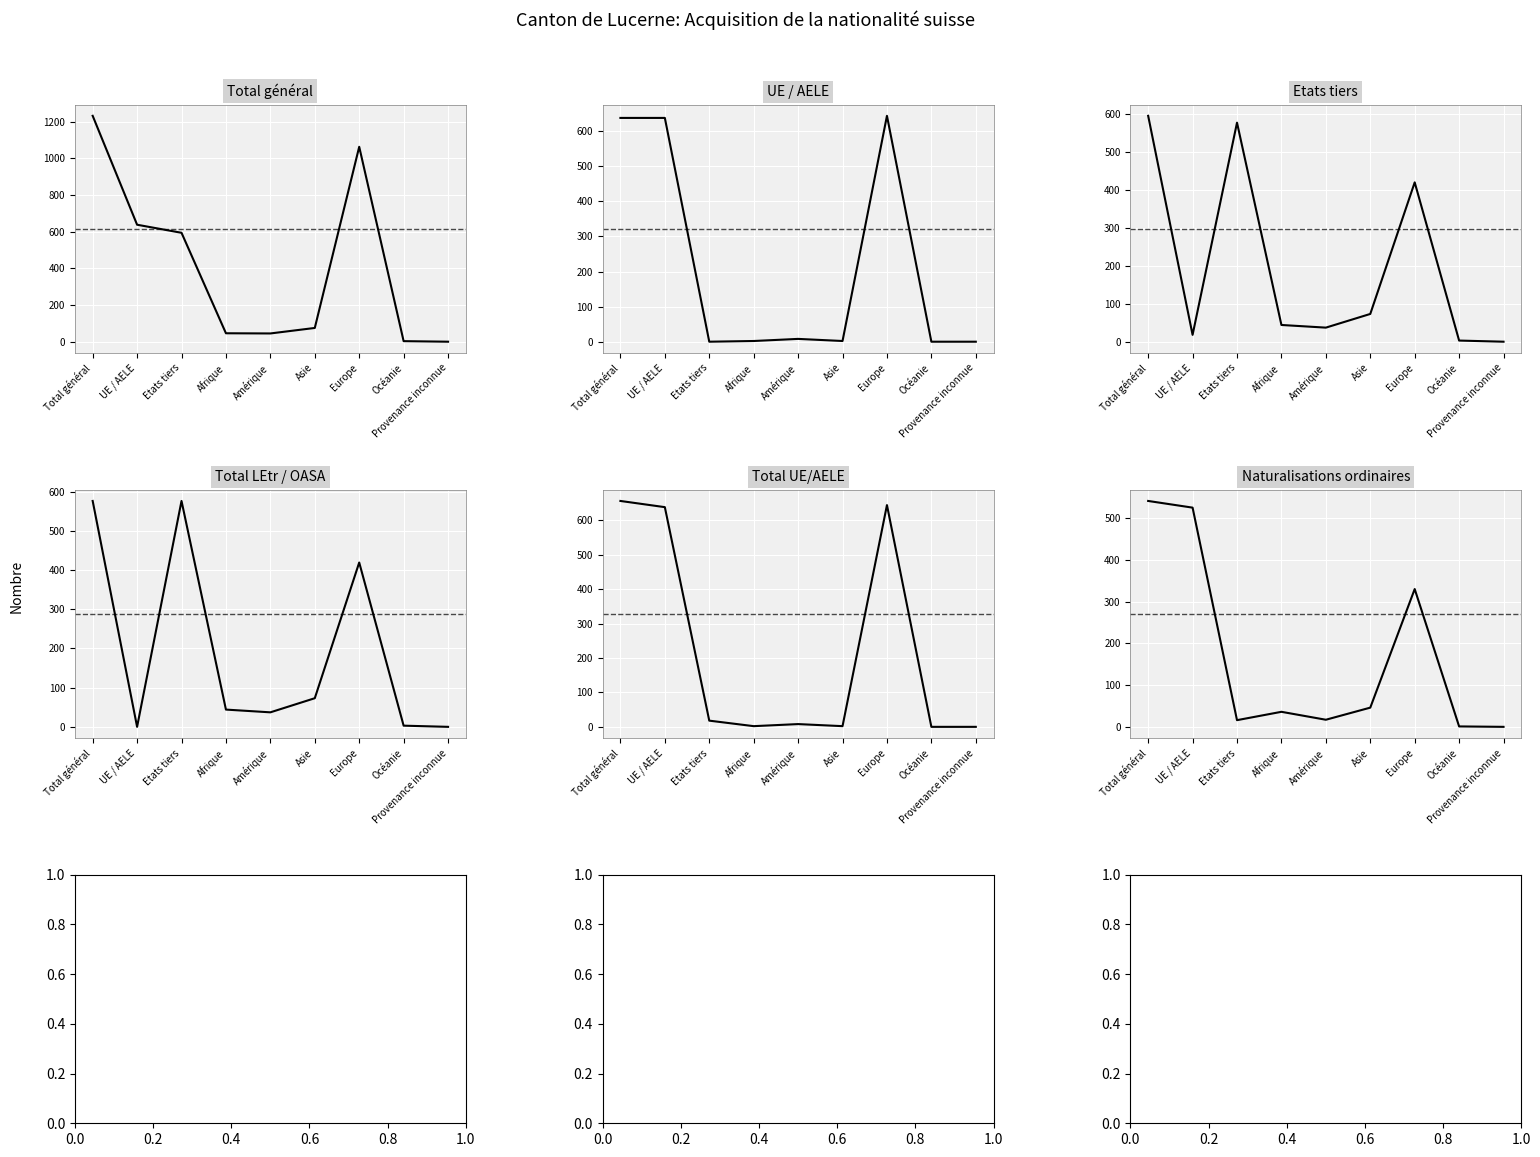

True or false: Total général has a value of 104 at Asie.

False